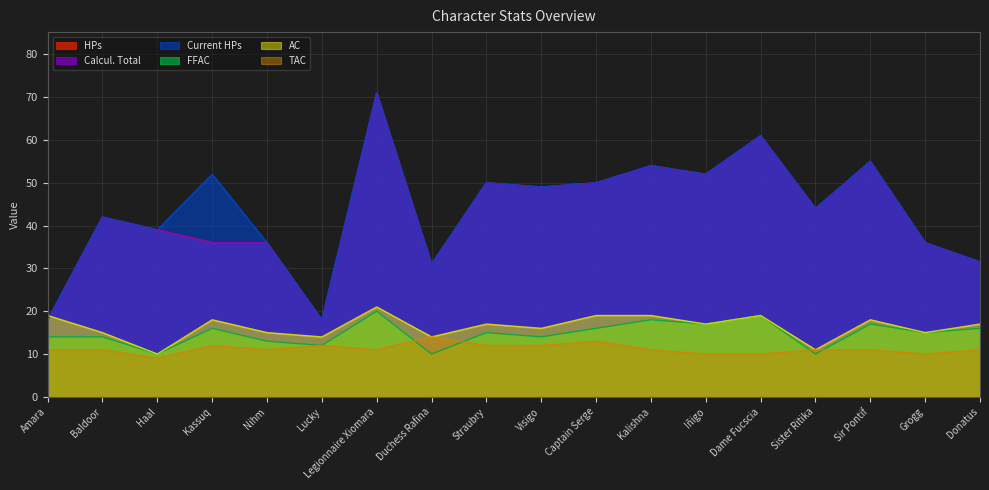

Which category has the lowest value in the Calcul. Total series?

Amara